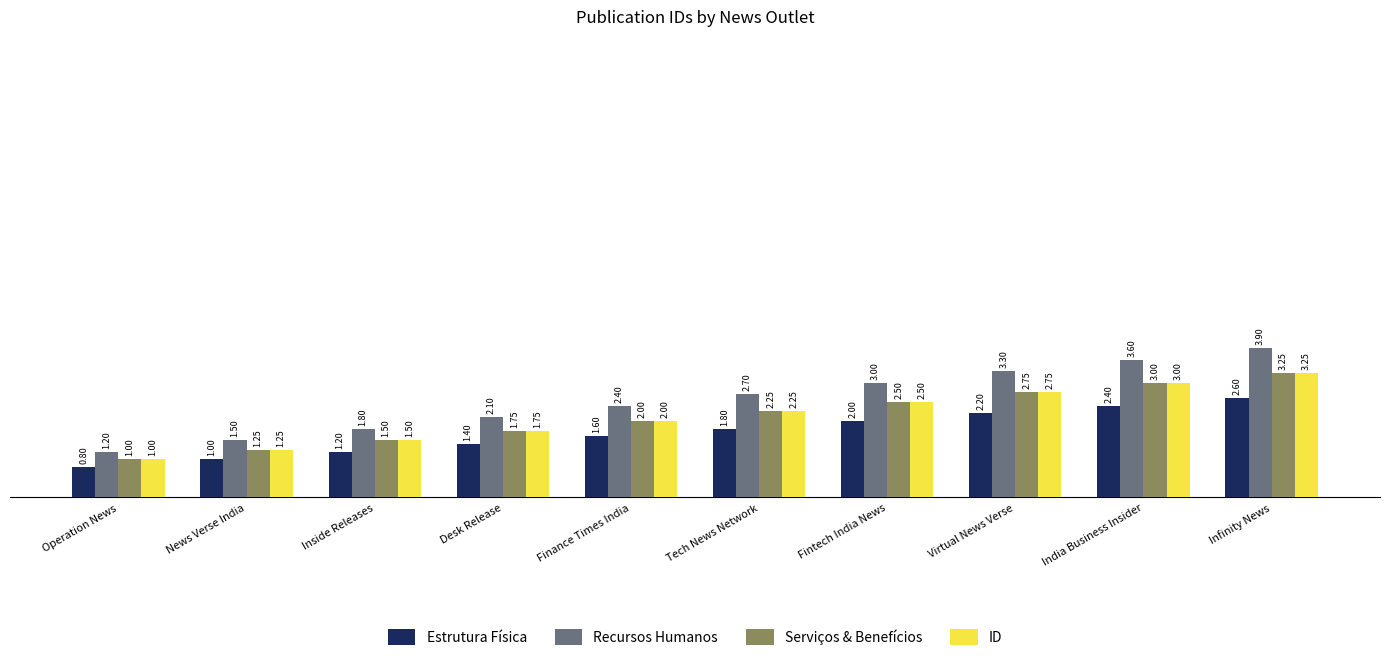

What is the sum of the Serviços & Benefícios values at Inside Releases and India Business Insider?

4.5